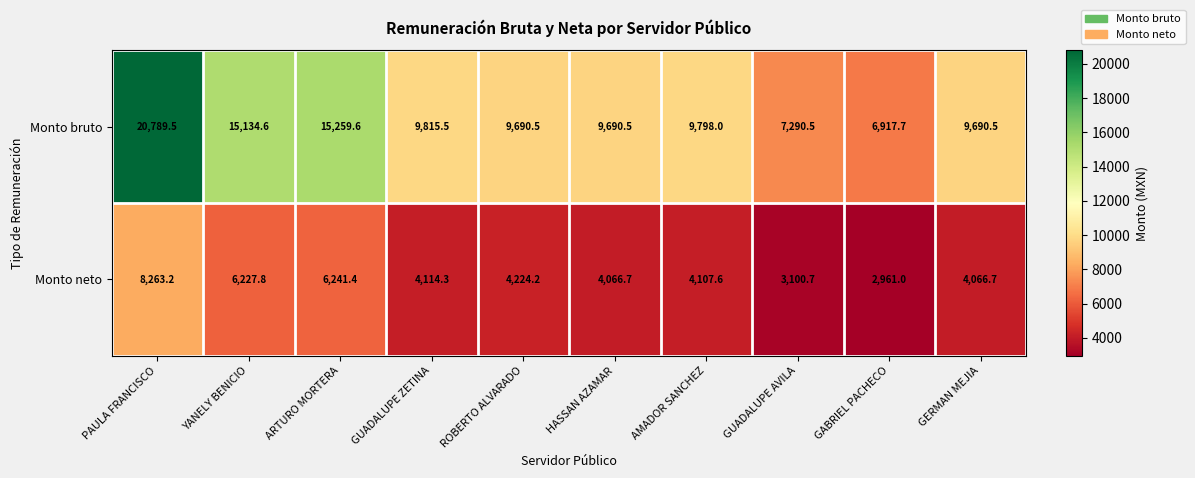

Is it true that Monto neto equals 4224.2 at ROBERTO ALVARADO?

True